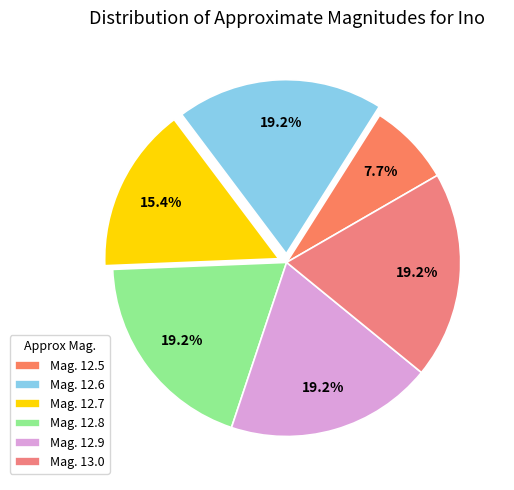

Does any single category account for the majority?

No